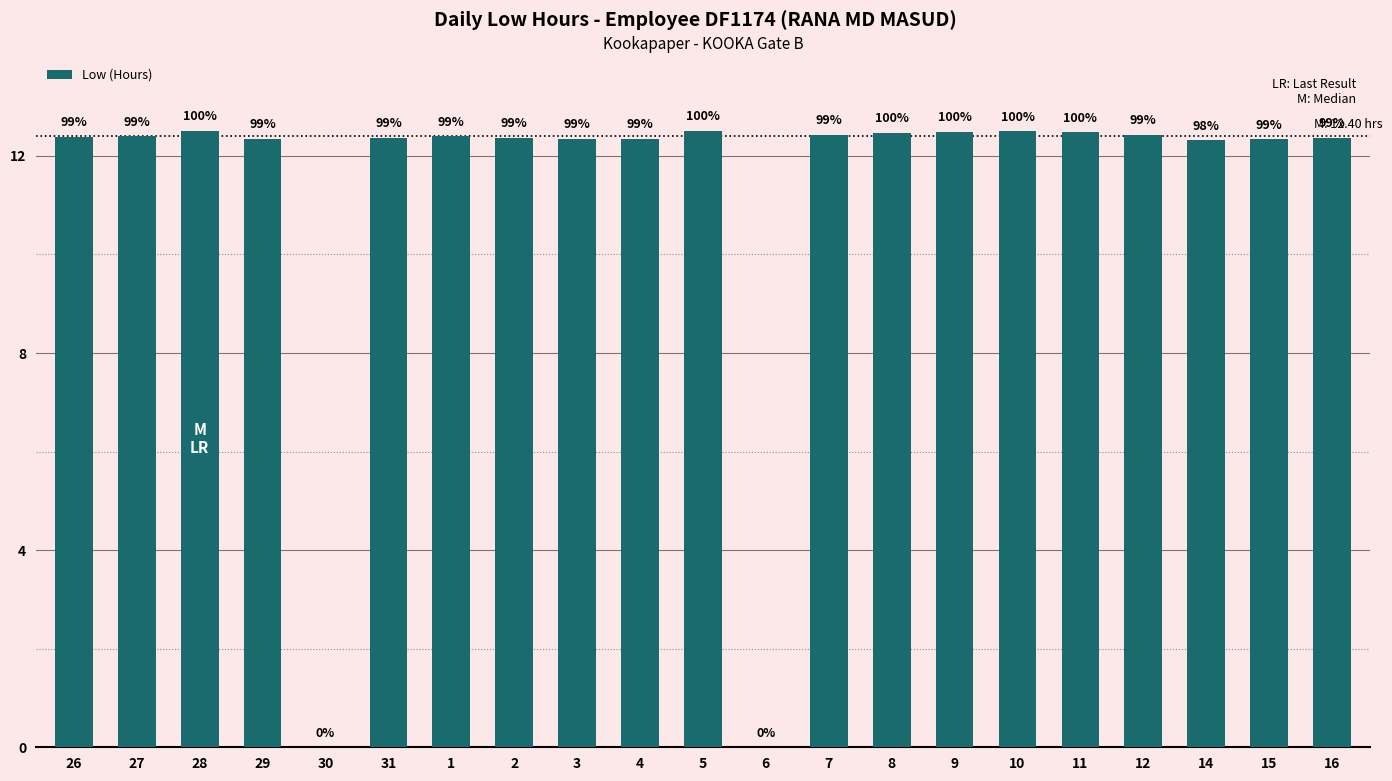

The chart shows a value of 17.7 at 31. True or false?

False